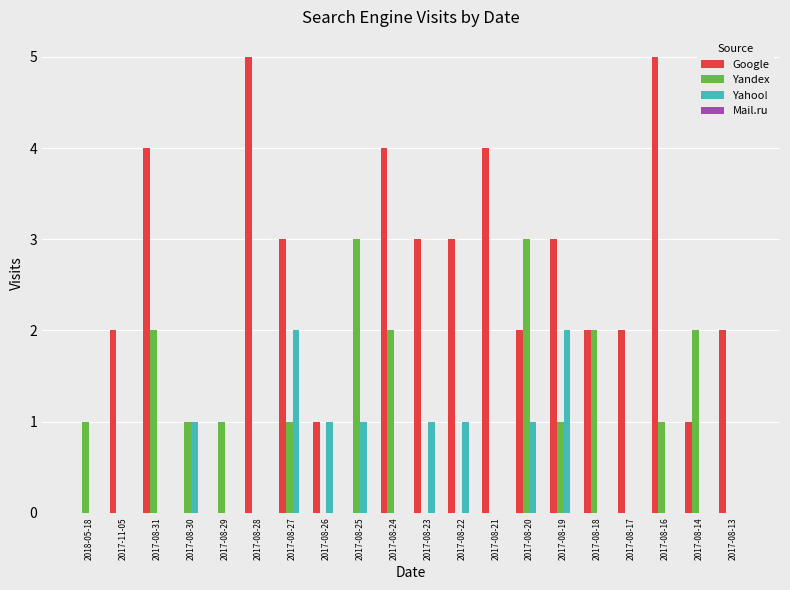

What is the maximum value for Yandex?

3